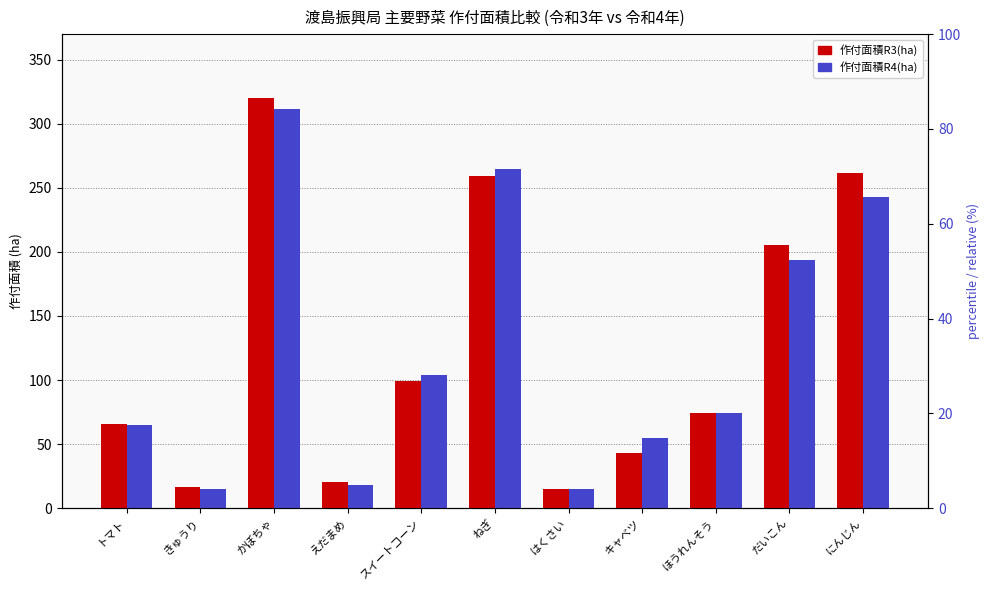

Which series changed the most between トマト and スイートコーン?

作付面積R4(ha)